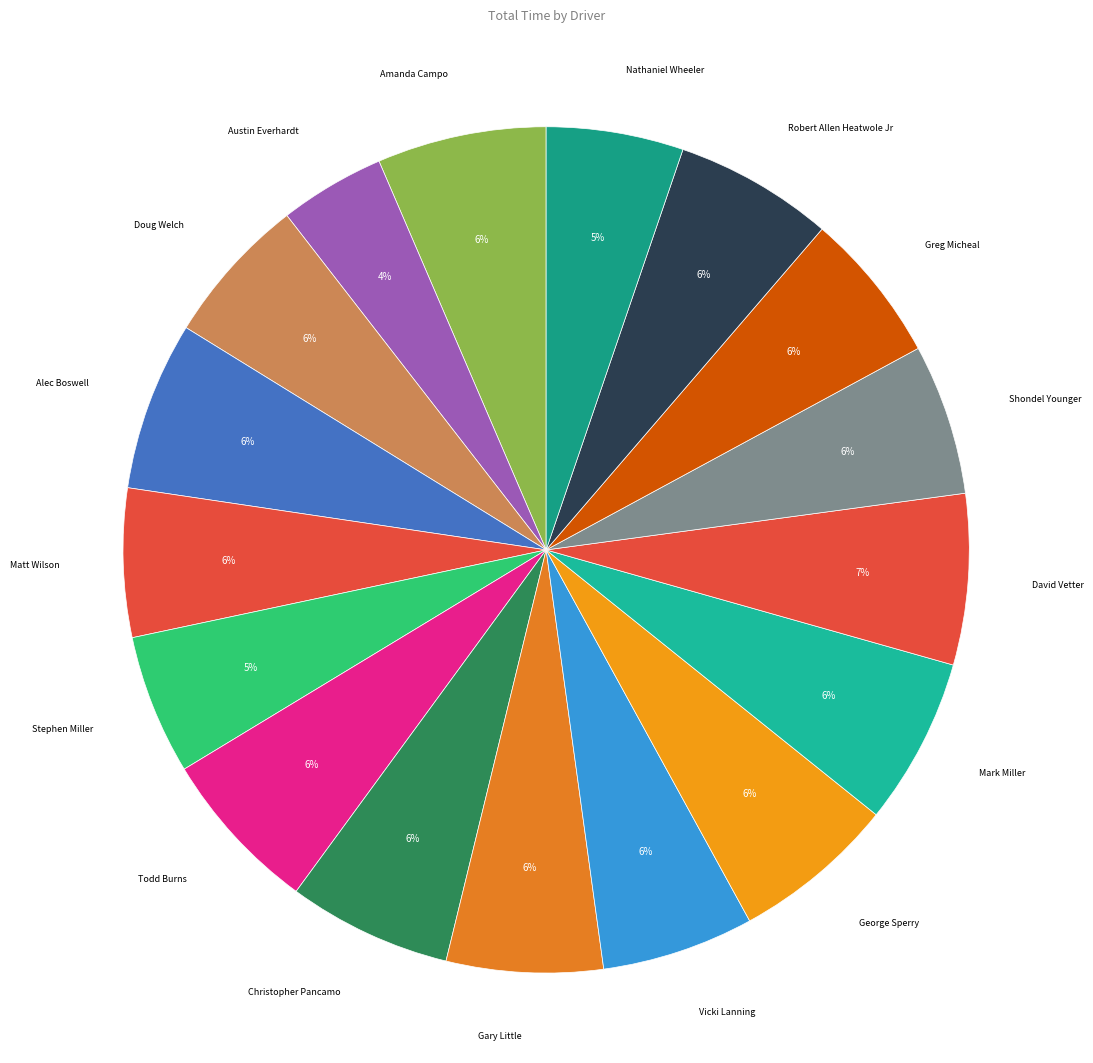

Count the number of slices in the pie.

17